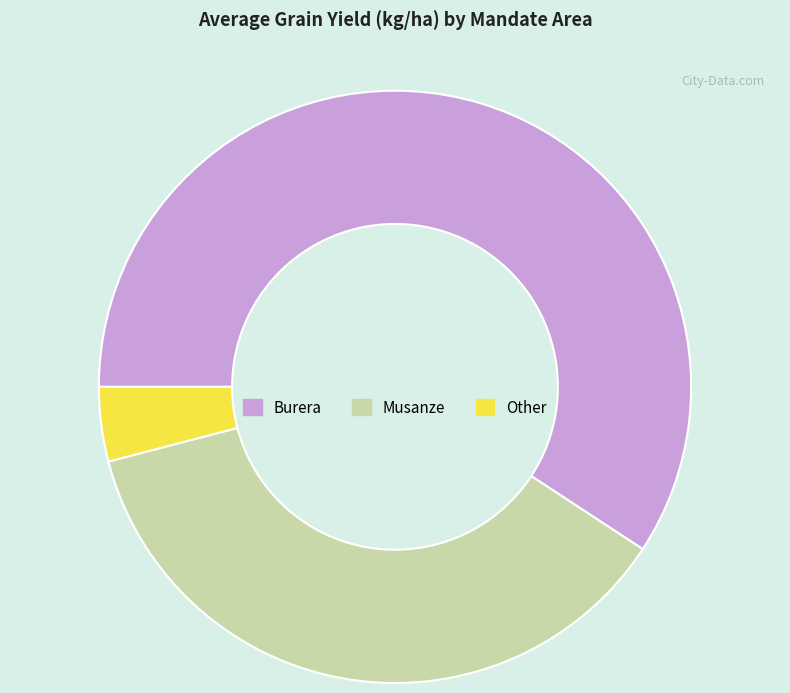

Is there a majority slice in this chart?

Yes